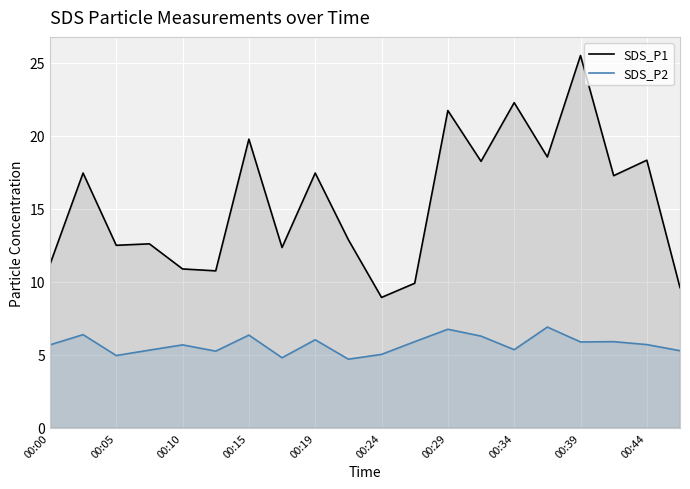

True or false: SDS_P2 and SDS_P1 intersect in this chart.

False